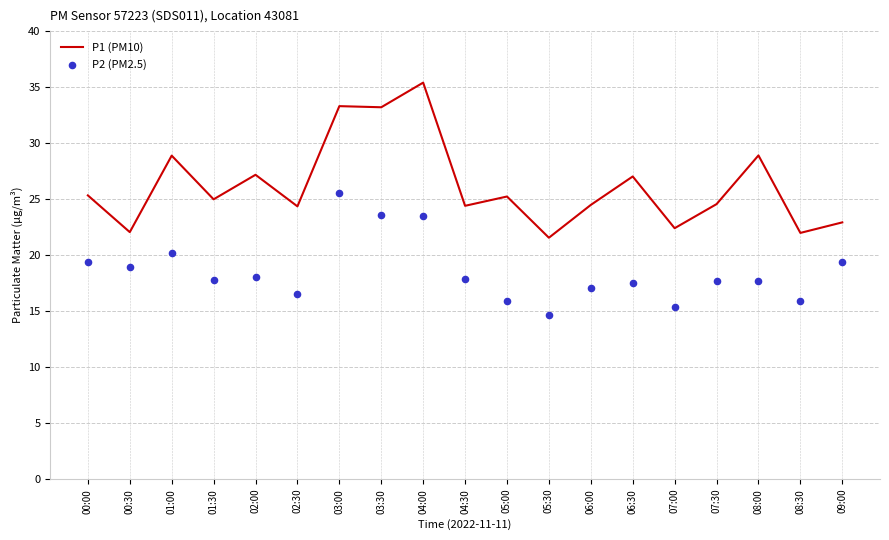

Is the value of P2 (PM2.5) at 06:00 greater than the value of P1 (PM10) at 07:00?

No